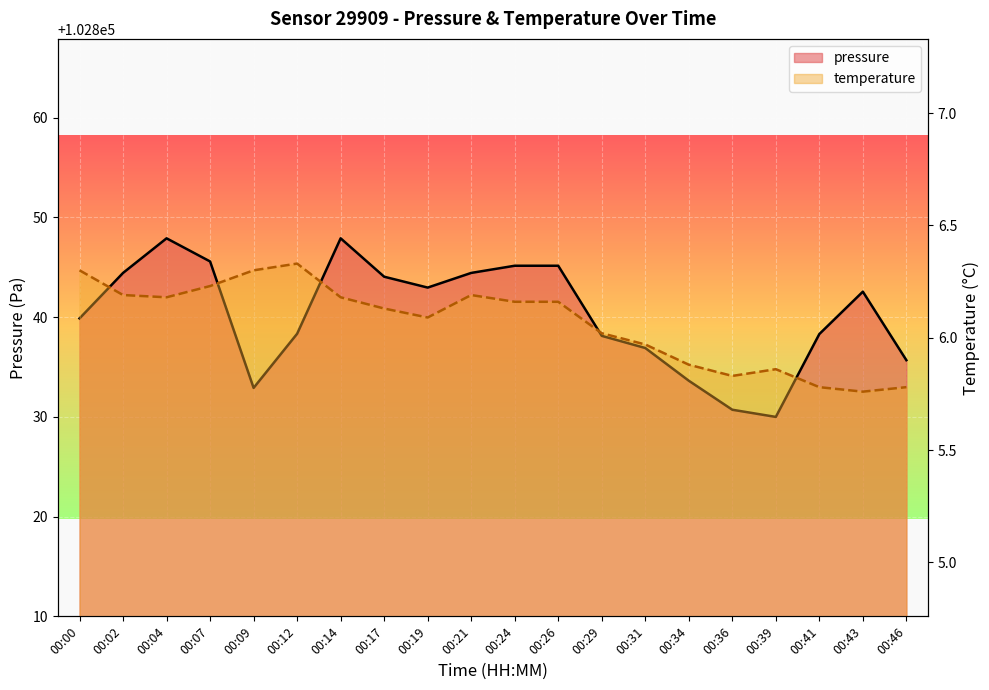

What is the sum of all pressure values?

2056804.7